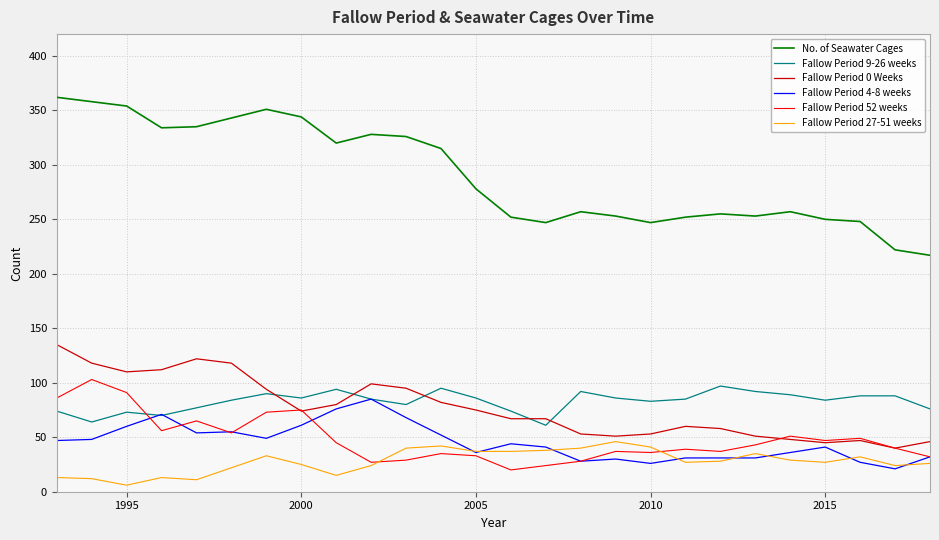

Which series has the largest range (max minus min)?

No. of Seawater Cages